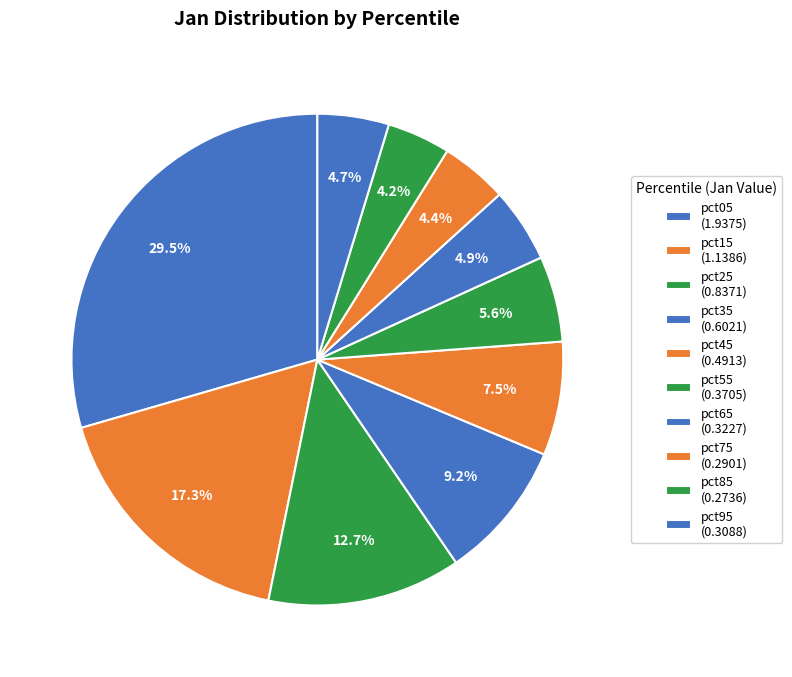

What portion of the pie excludes pct65?

95.1%